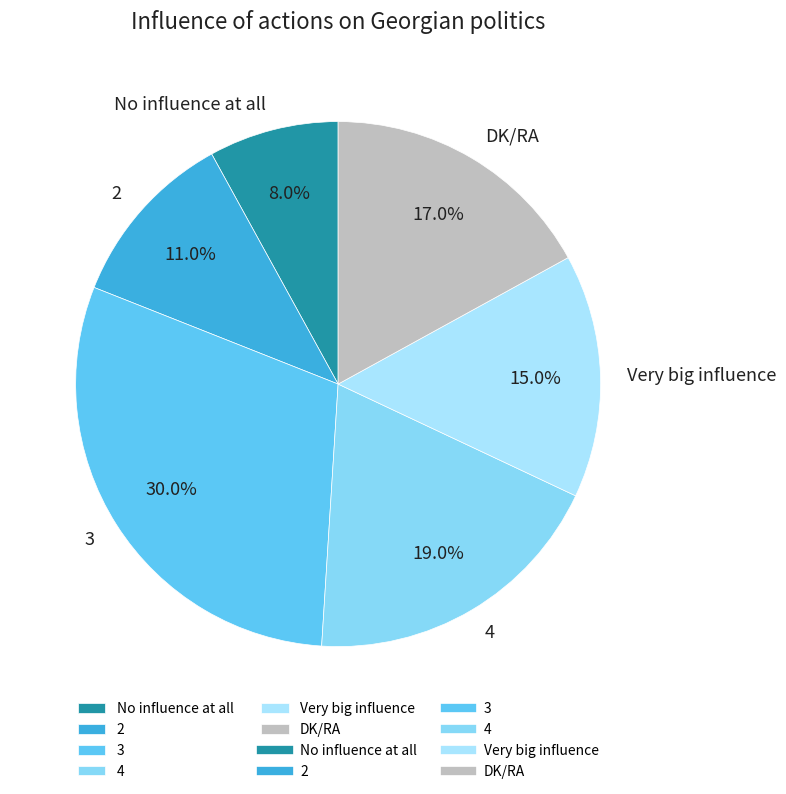

Rank the categories by value from highest to lowest.

3, 4, DK/RA, Very big influence, 2, No influence at all